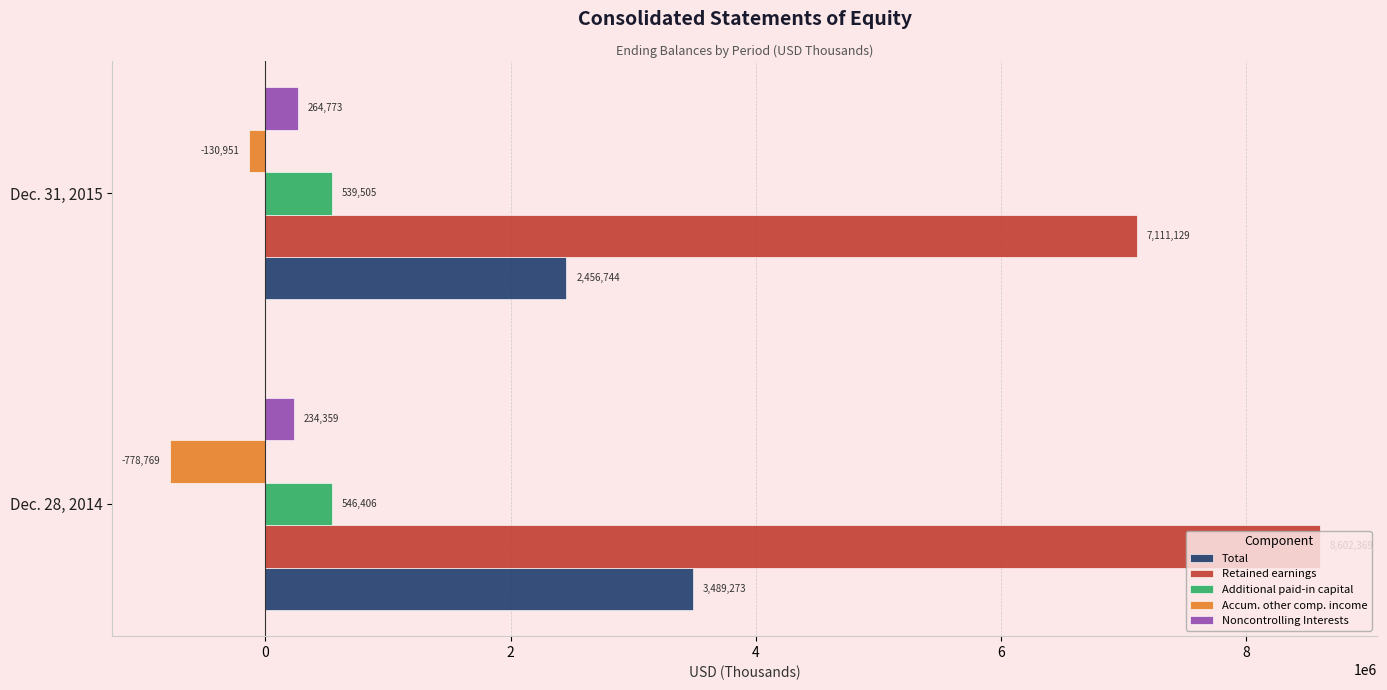

What is the maximum value shown in the chart?

8602369